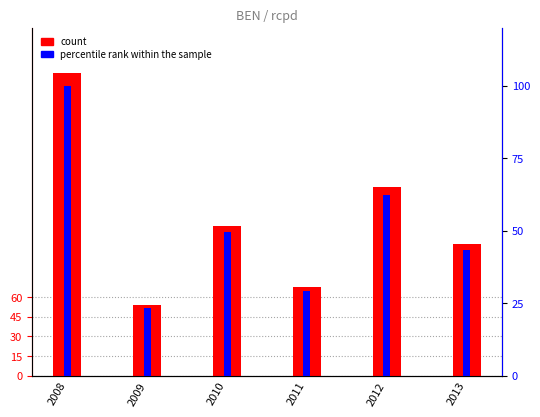

What is the spread (max minus min) of values at 2011?

38.3